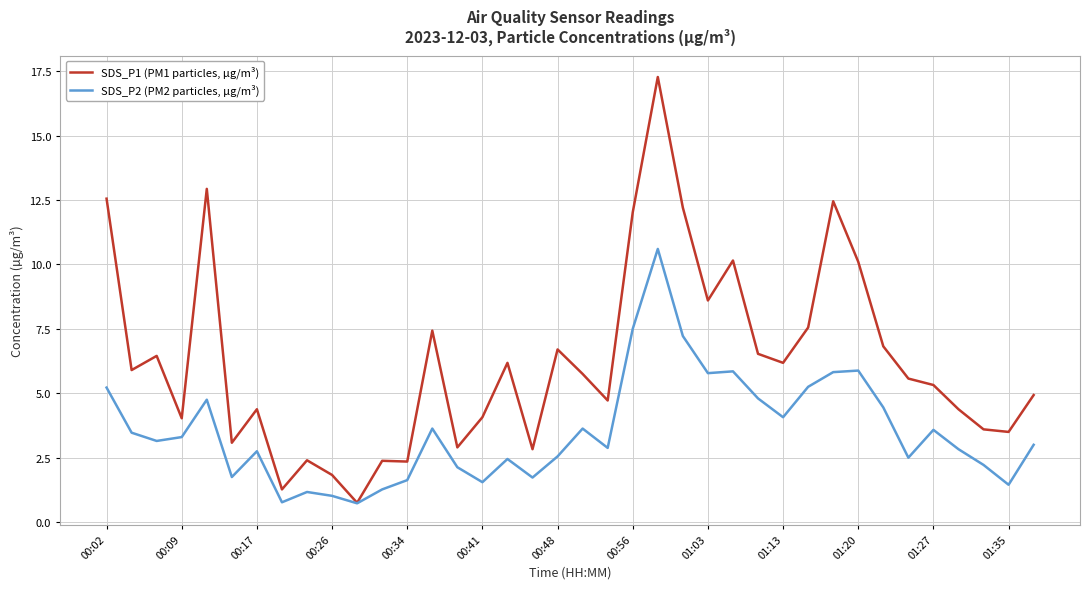

True or false: SDS_P1 (PM1 particles, µg/m³) has more than 0 interior local peaks.

True